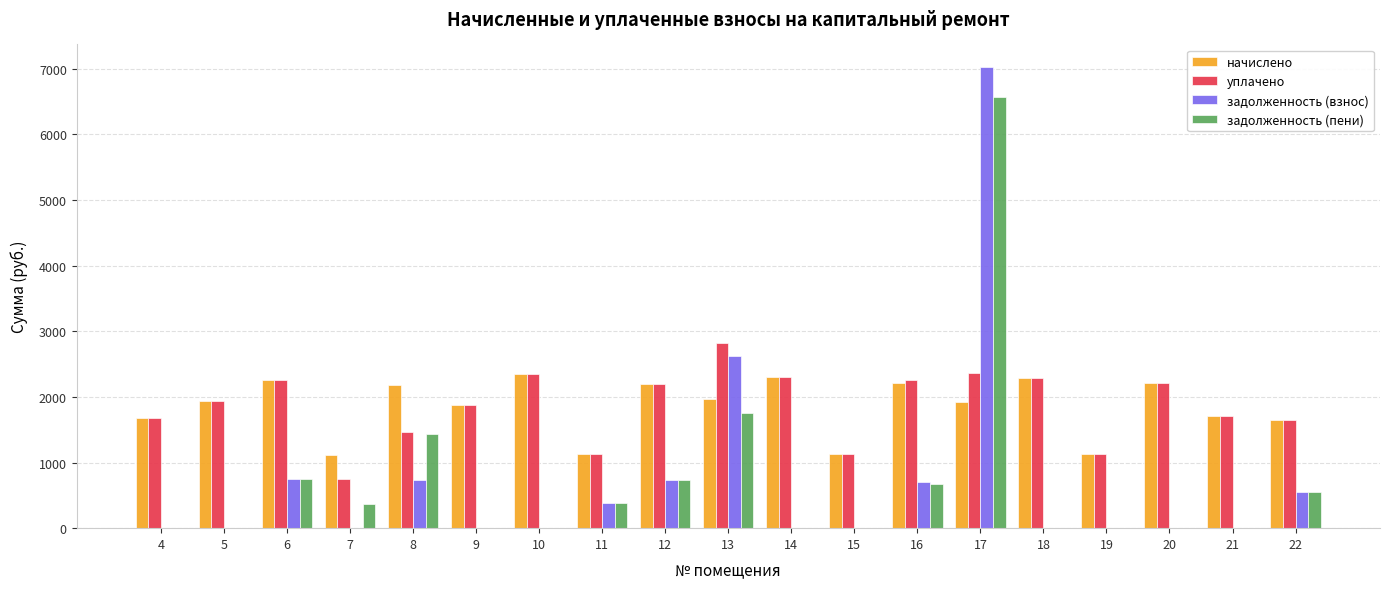

How many categories are shown in the chart?

19